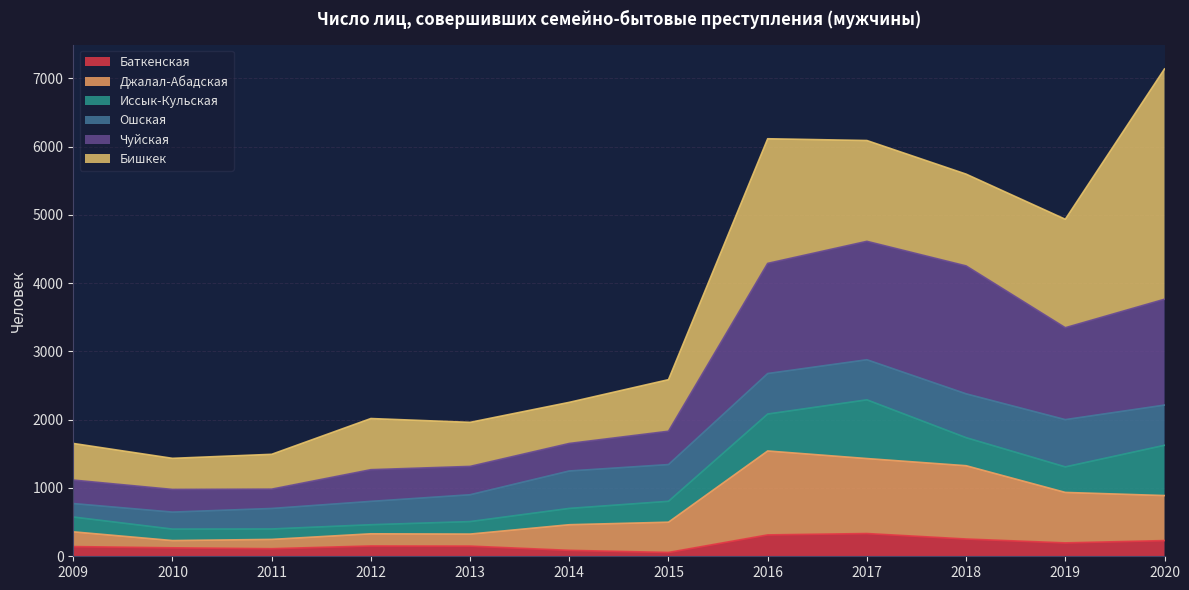

True or false: Чуйская and Баткенская cross at least once.

False